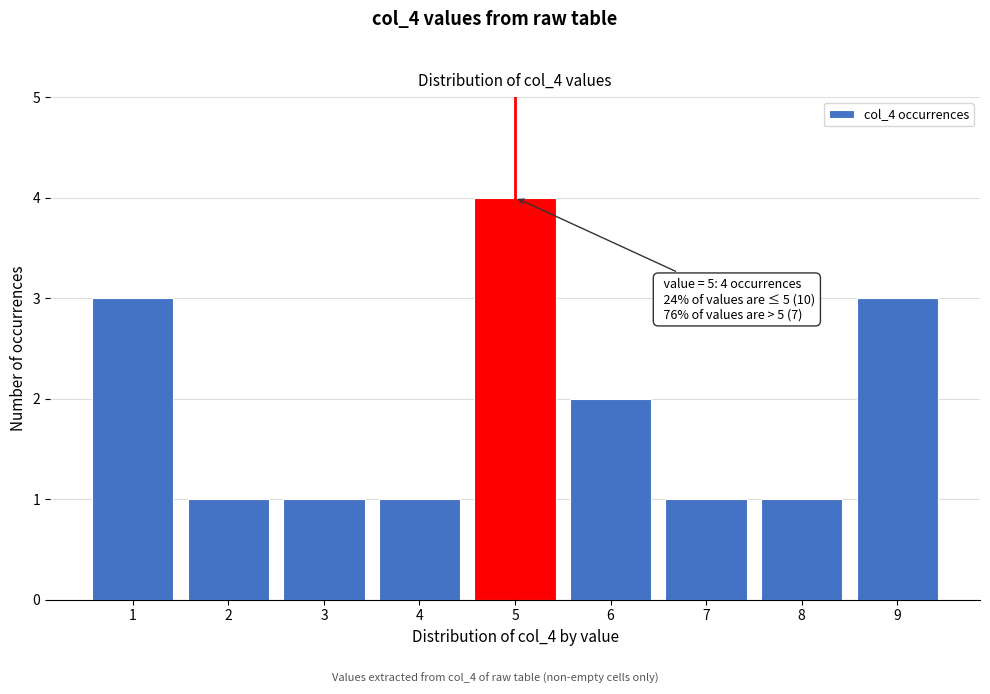

Which range on the x-axis has the tallest bar?

4.5 to 5.5